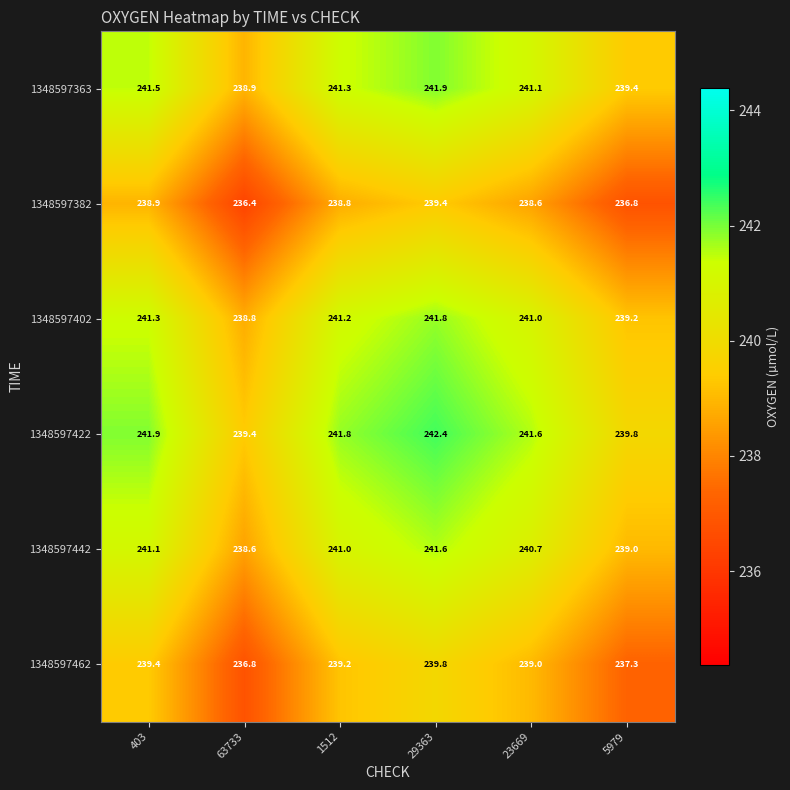

True or false: 1348597363 has a value of 51.9 at 23669.

False